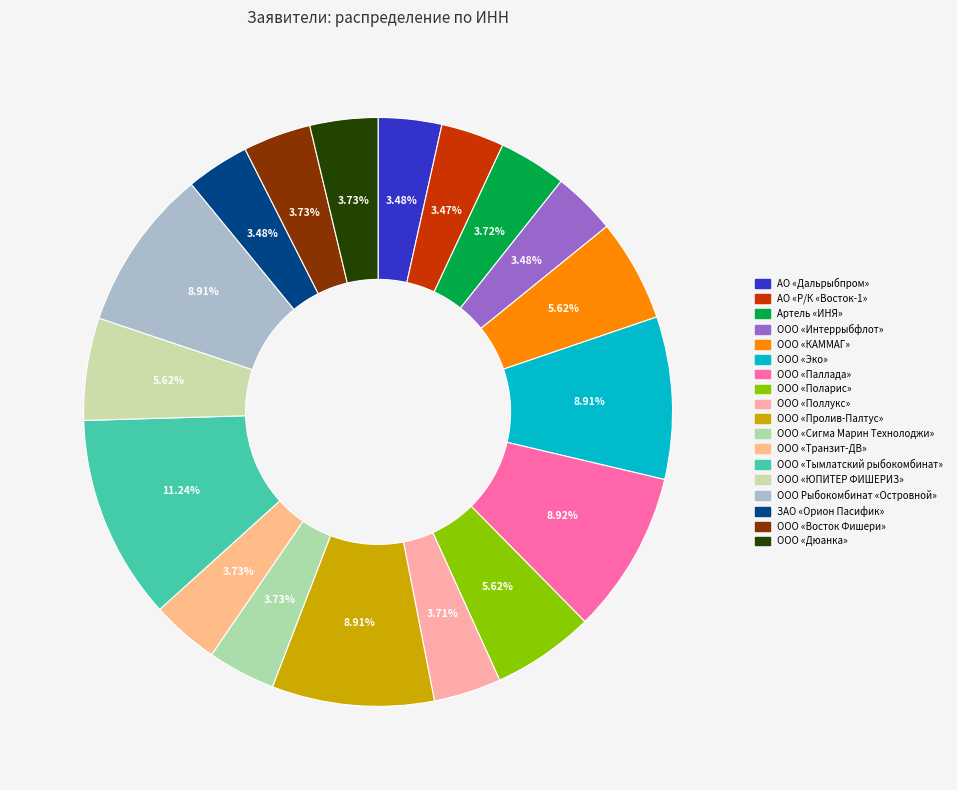

How much of the chart is everything except ООО Рыбокомбинат «Островной»?

91.1%